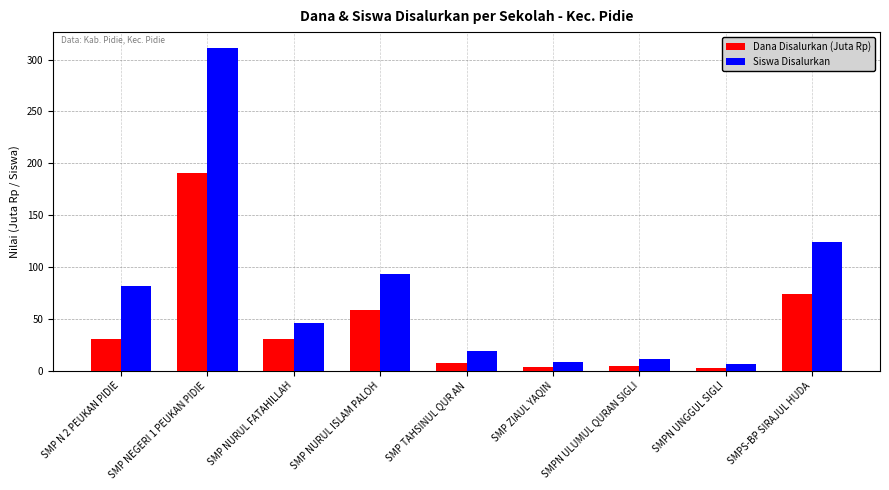

Rank the series by their average value, from highest to lowest.

Siswa Disalurkan, Dana Disalurkan (Juta Rp)